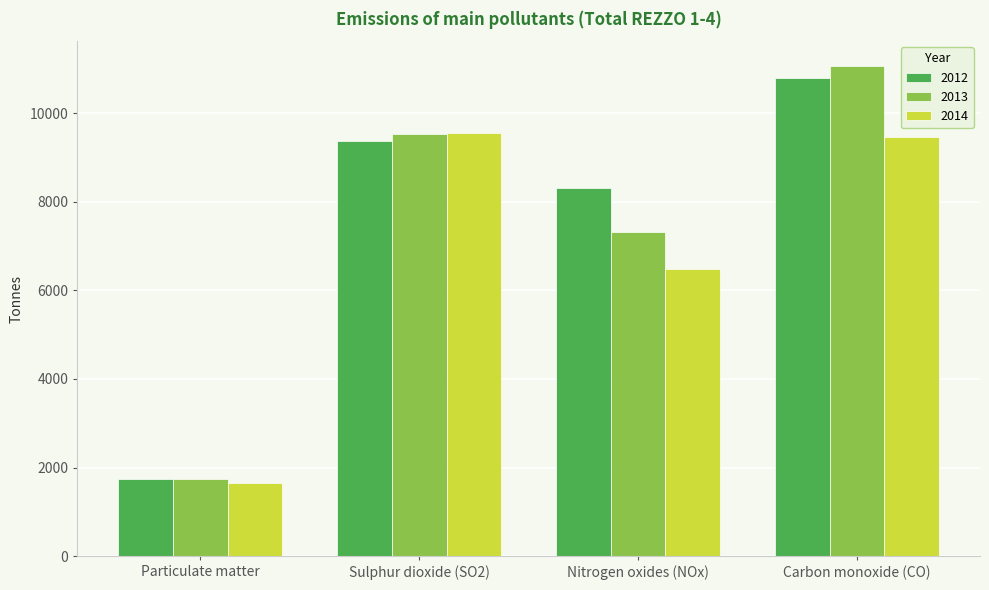

Count the number of categories in the chart.

4